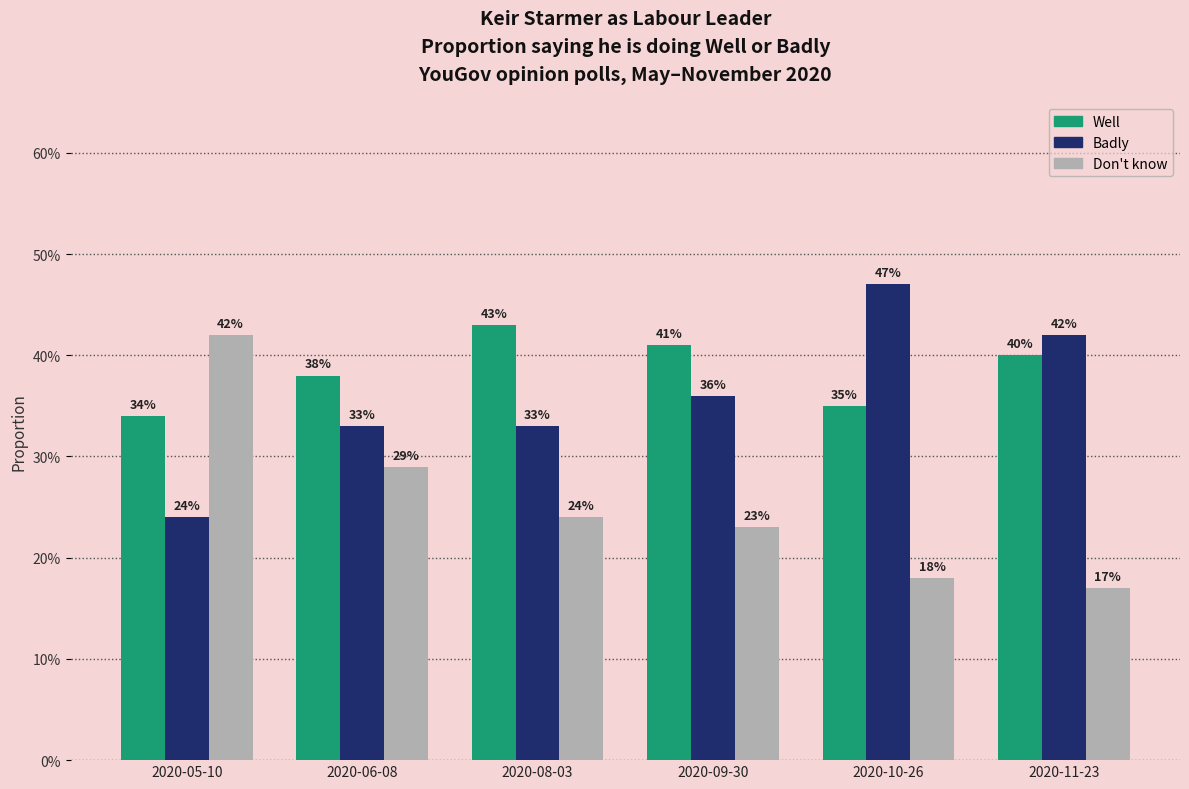

What are all the series names shown in the legend?

Well, Badly, Don't know